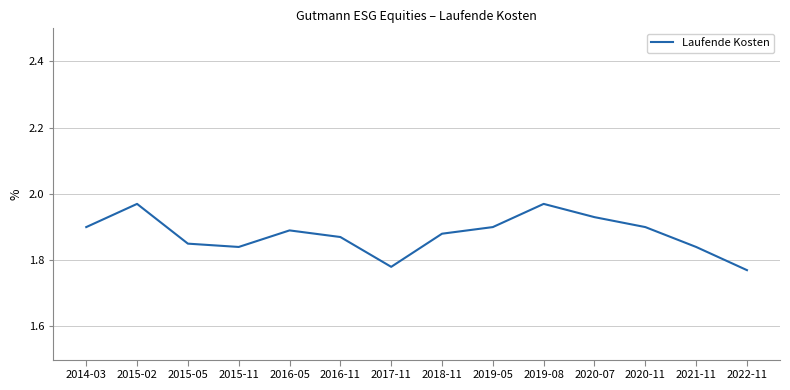

Which has a higher value, 2016-11 or 2020-07?

2020-07